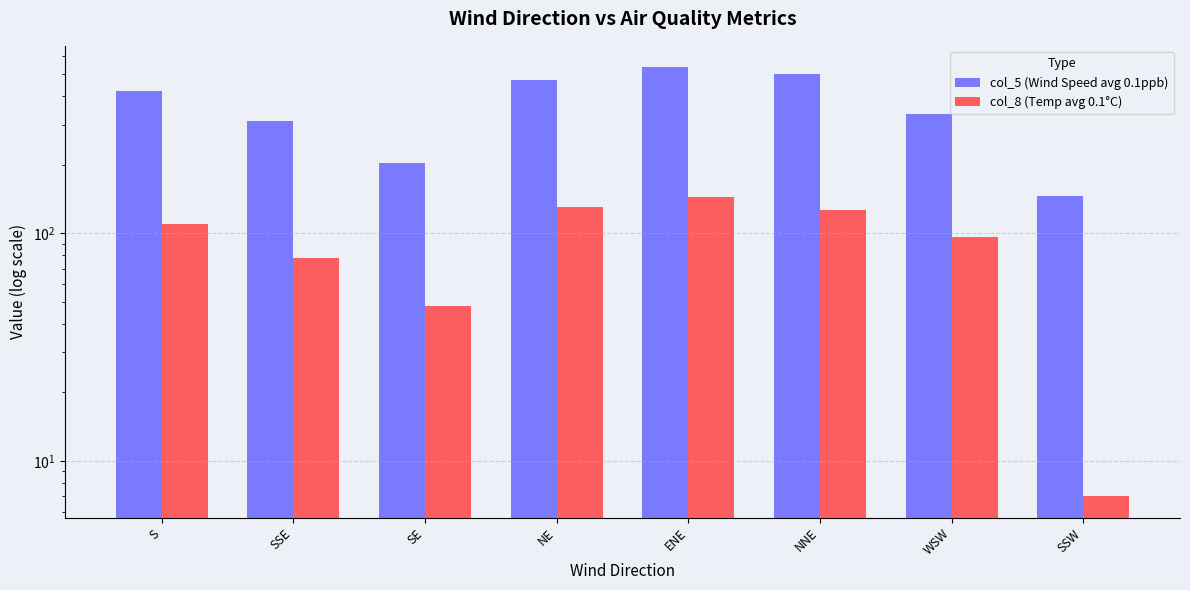

Which category has the highest value across all series?

ENE